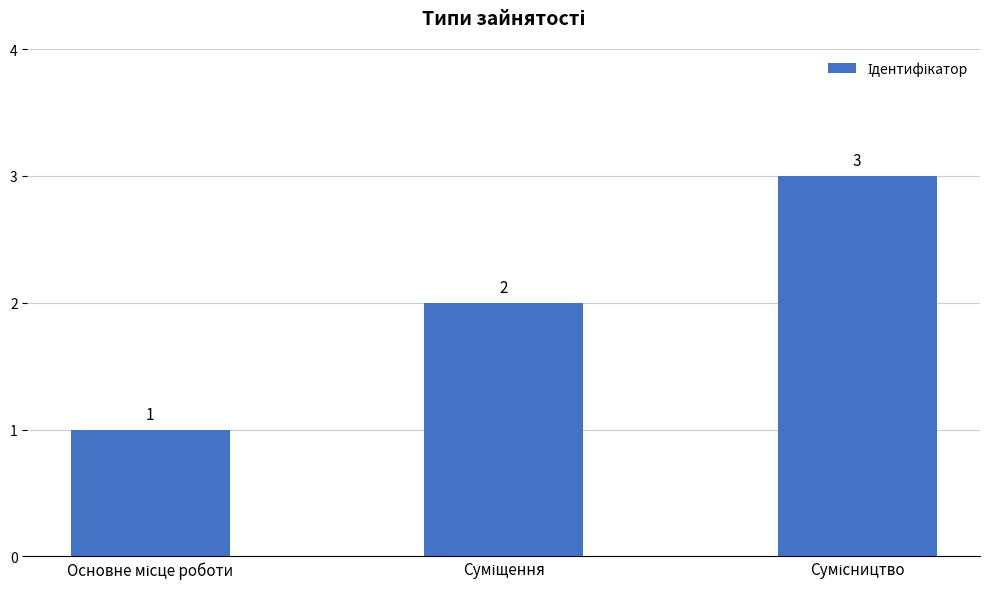

Reading left to right, extract all data points from this chart.

1	2	3